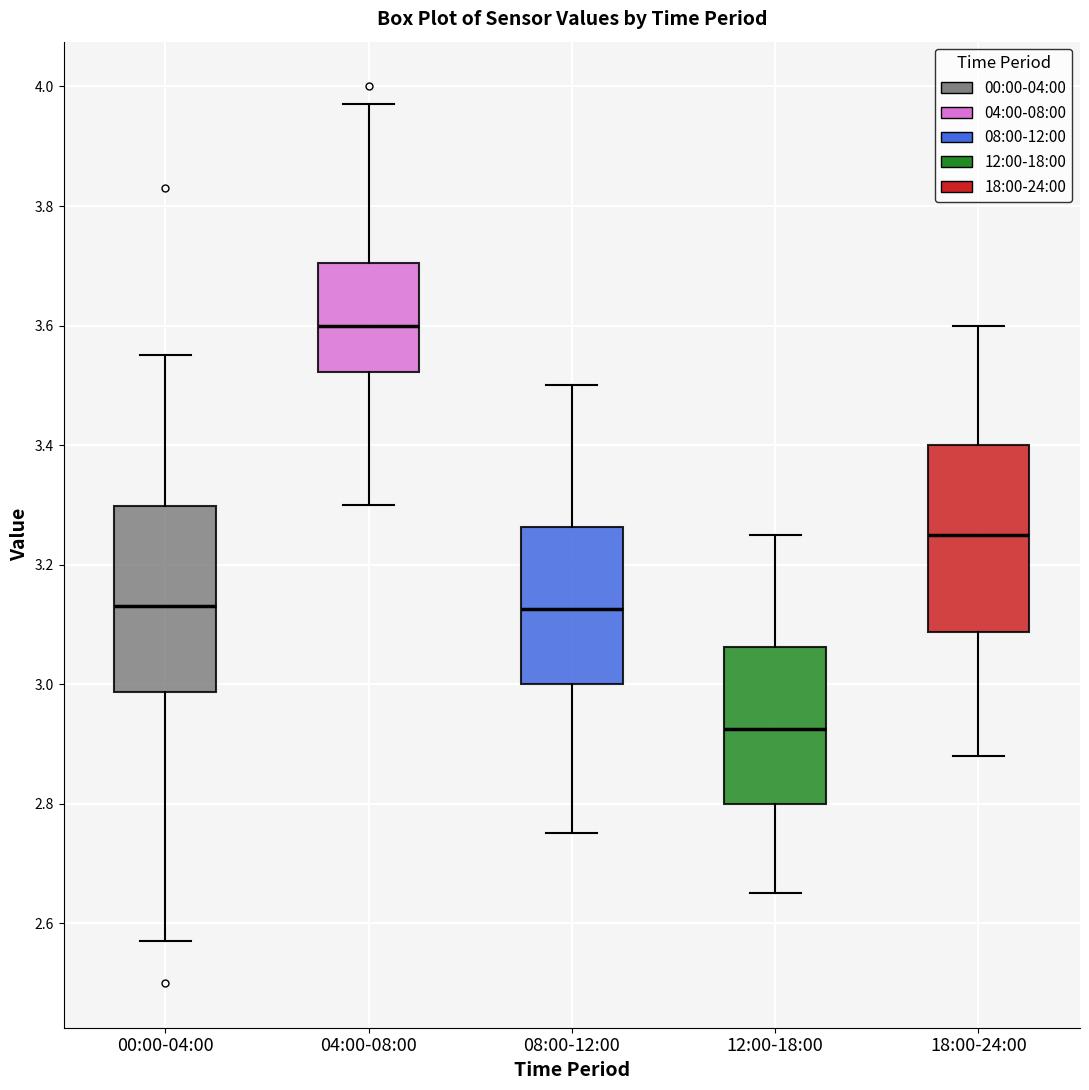

Reading left to right, transcribe this box plot: for each box, give where its median line is, the range the box spans, and where its two whiskers end, as read against the y-axis. The values are not printed on the chart, so give them approximately, as read against the axis.

00:00-04:00: median 3.14, box 2.98 to 3.30, whiskers 2.58 to 3.56
04:00-08:00: median 3.60, box 3.52 to 3.70, whiskers 3.30 to 3.98
08:00-12:00: median 3.12, box 3.00 to 3.26, whiskers 2.76 to 3.50
12:00-18:00: median 2.92, box 2.80 to 3.06, whiskers 2.66 to 3.26
18:00-24:00: median 3.26, box 3.08 to 3.40, whiskers 2.88 to 3.60